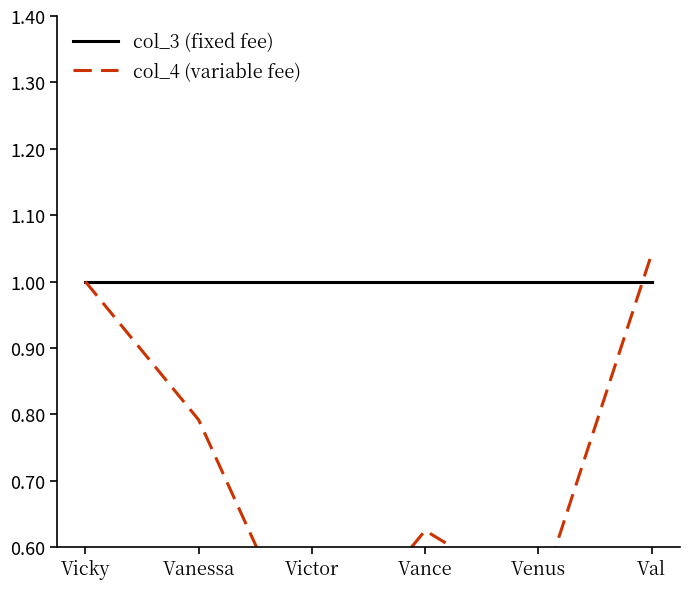

List the labels in order of col_3 (fixed fee) value, smallest first.

Vicky, Vanessa, Victor, Vance, Venus, Val